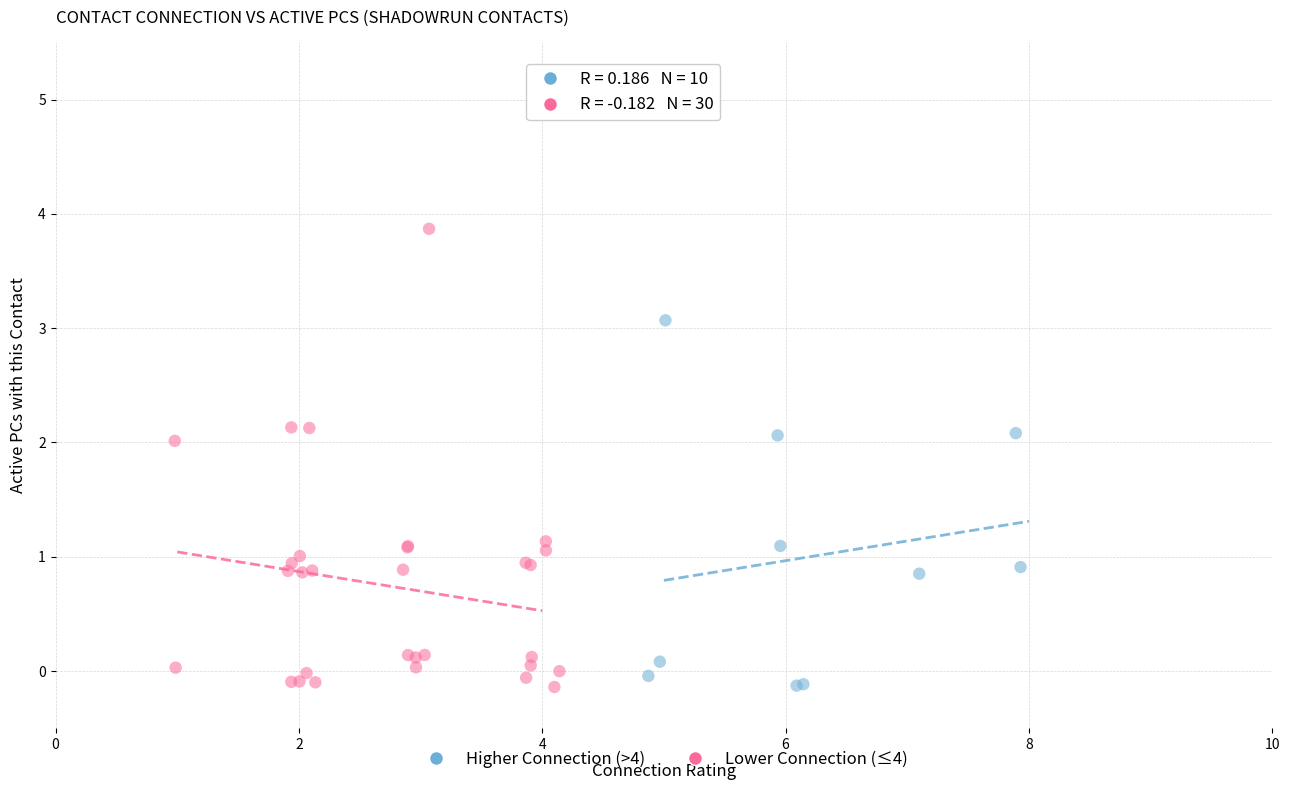

Which series reaches the maximum Y coordinate?

Lower Connection (≤4)